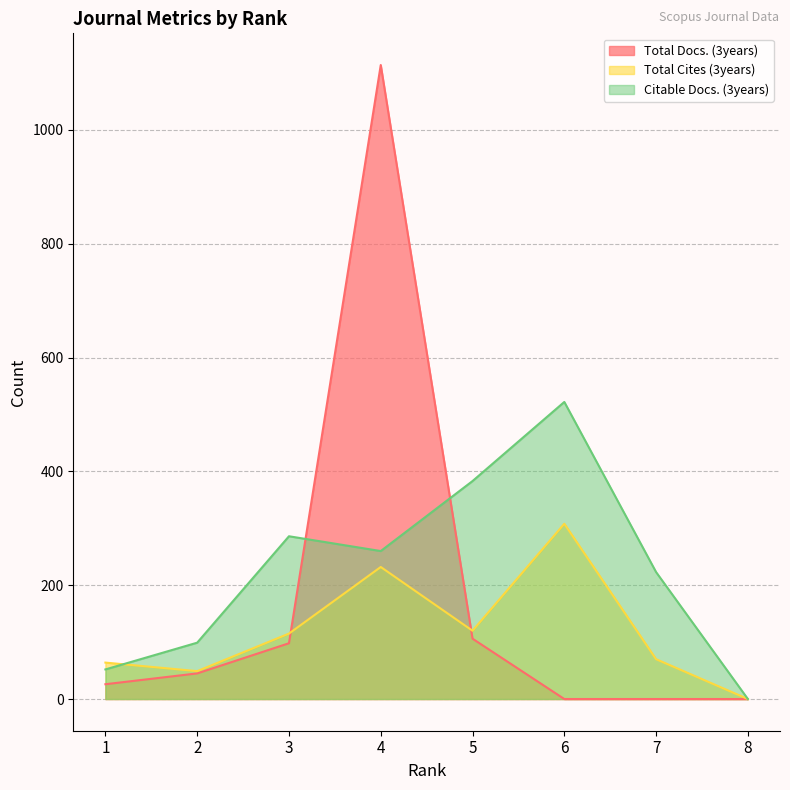

What are all the series names shown in the legend?

Total Docs. (3years), Total Cites (3years), Citable Docs. (3years)